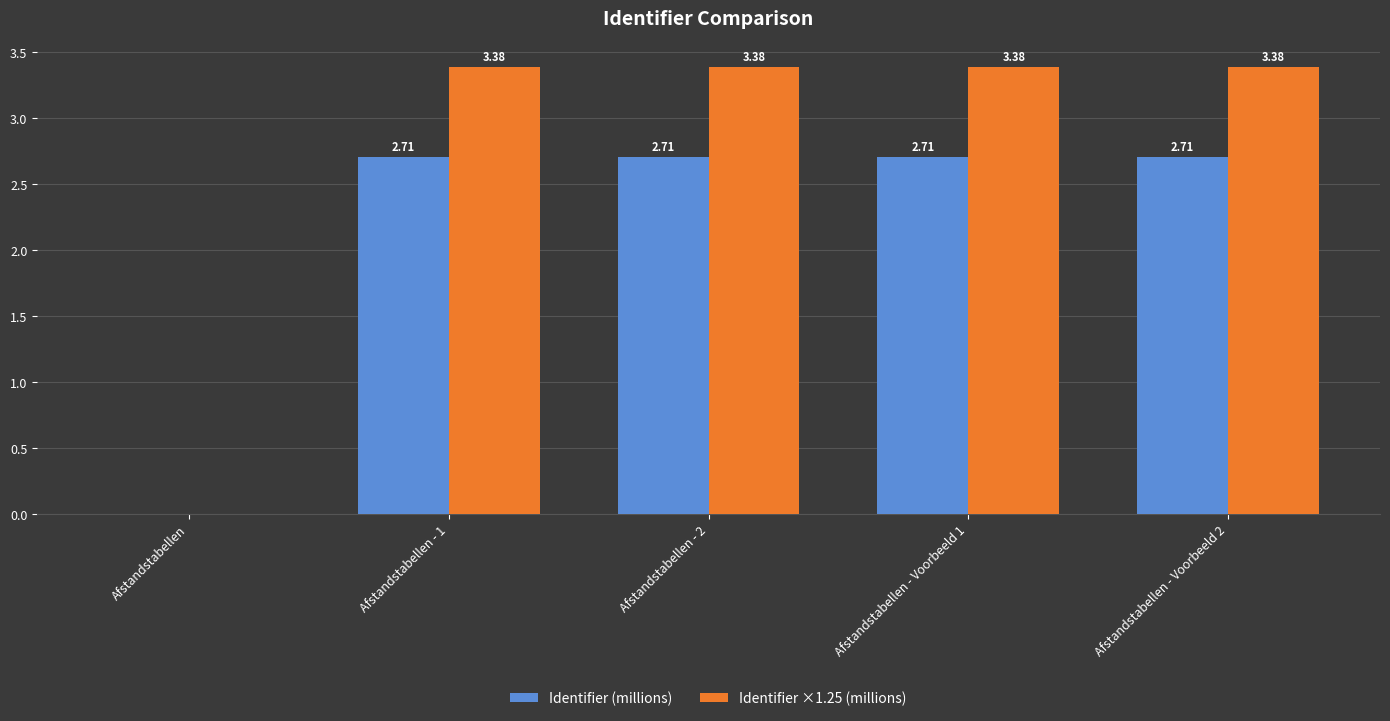

What is the sum of the Identifier (millions) values at Afstandstabellen - Voorbeeld 1 and Afstandstabellen - 2?

5.4